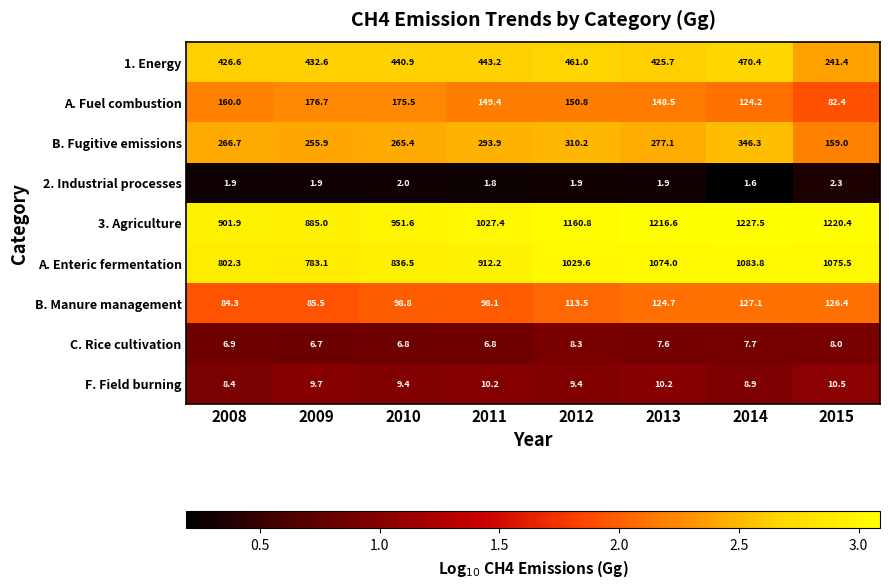

Is it true that B. Manure management equals 124.7 at 2013?

True